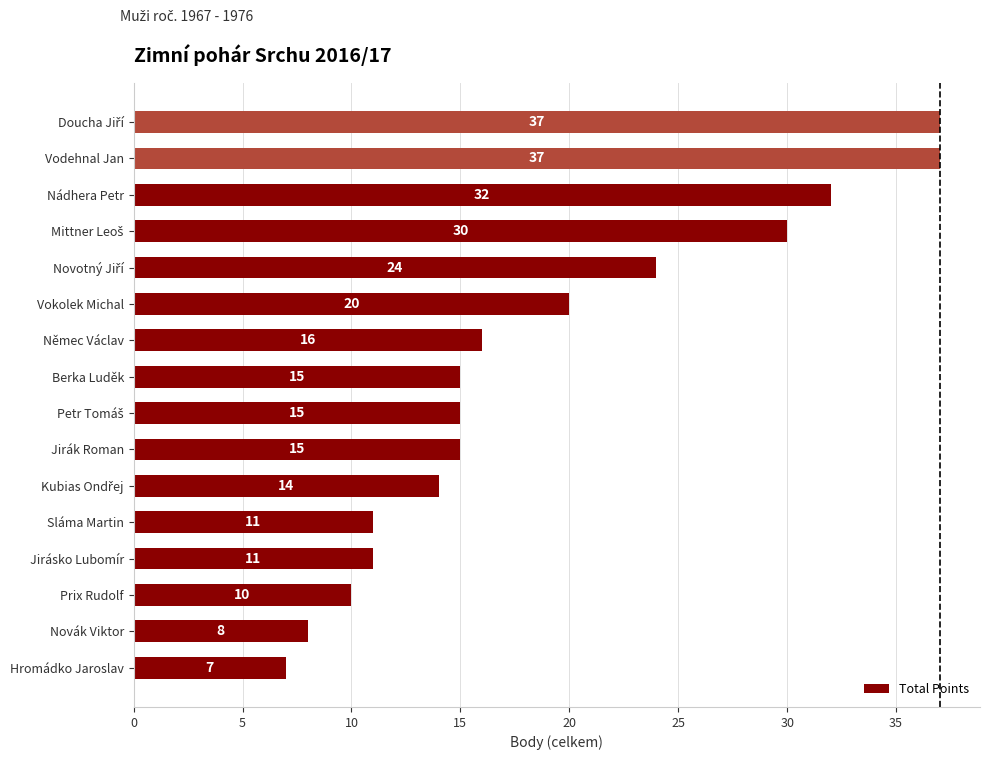

What is the change in value from Hromádko Jaroslav to Jirák Roman?

+8